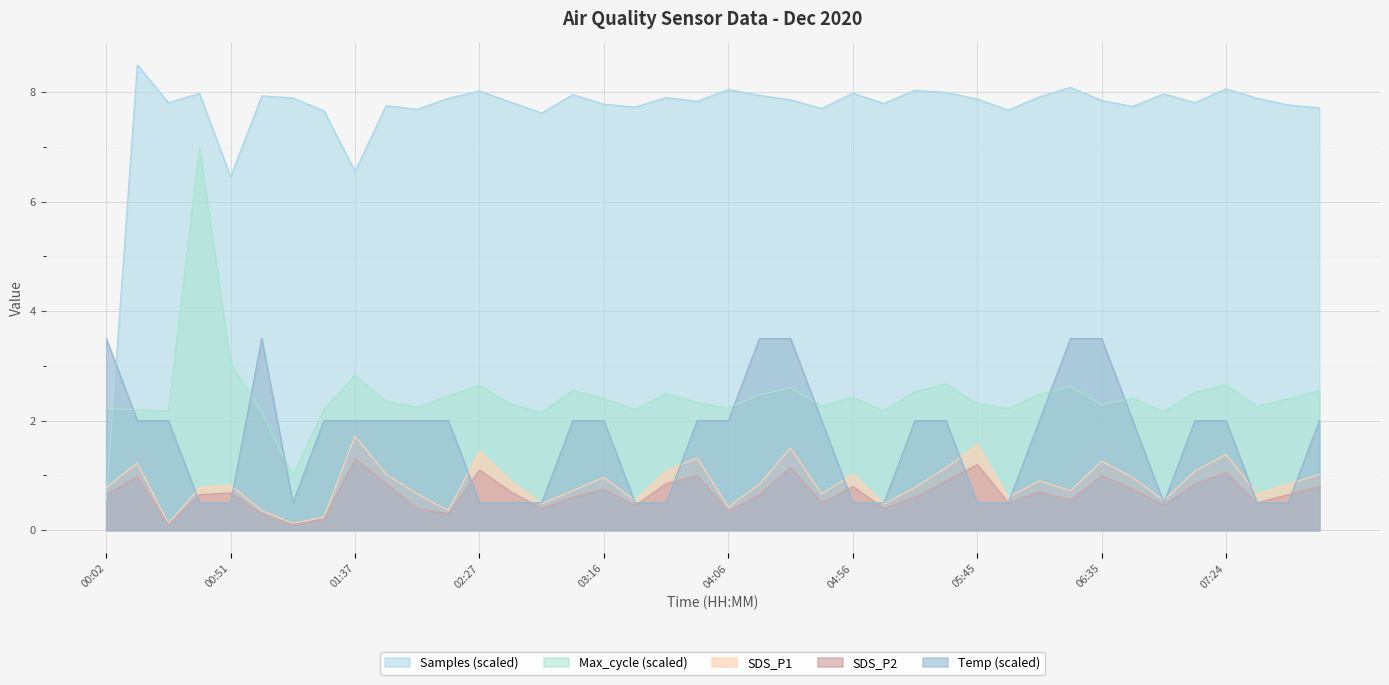

What position from the left is 03:29?

18